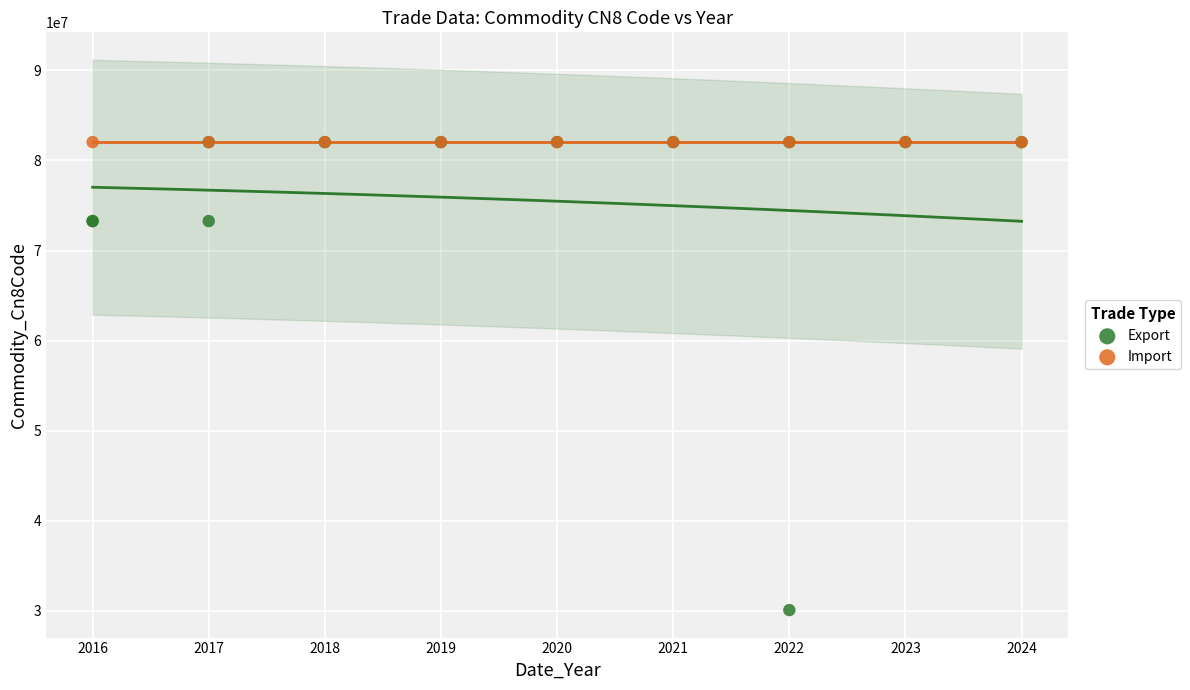

What are all the series names shown in the legend?

Export, Import